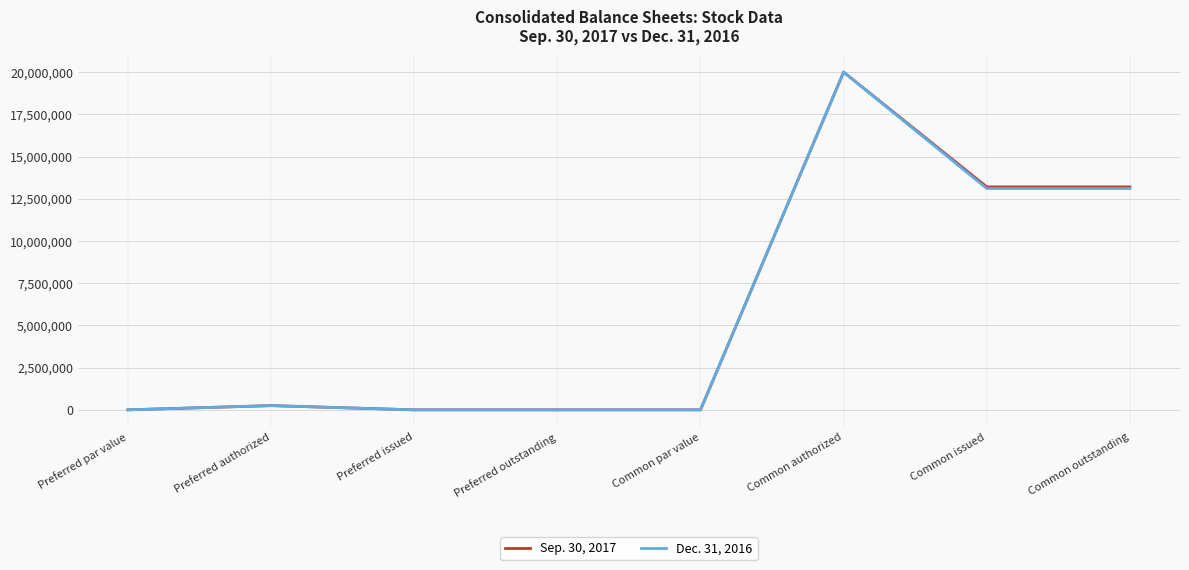

The Sep. 30, 2017 series shows 8240059 at Common issued. True or false?

False